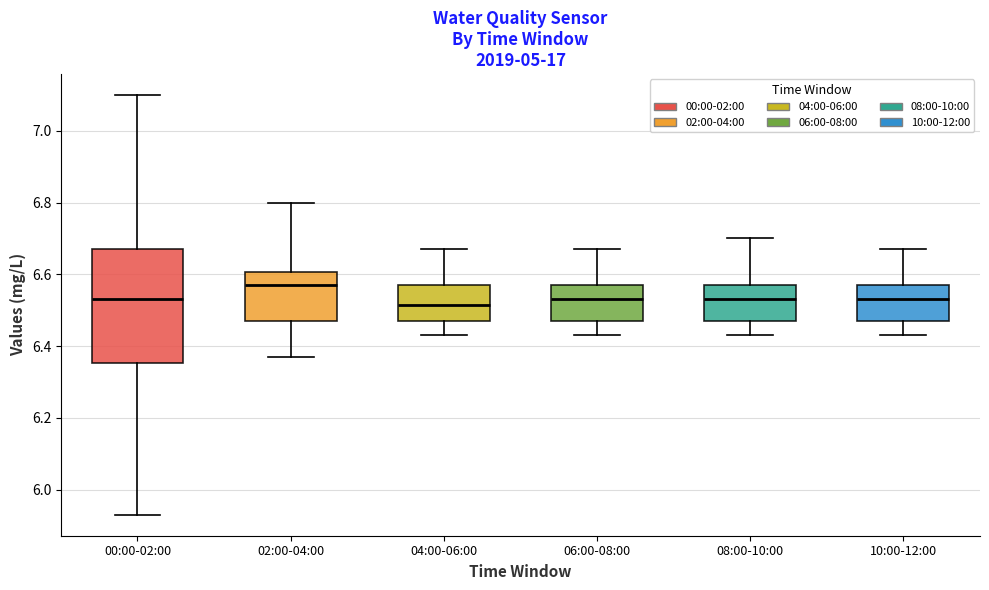

Reading left to right, read every box against the y-axis: the position of its median line, the range the box covers, and the ends of its whiskers. The values are not printed on the chart, so give them approximately, as read against the axis.

00:00-02:00: median 6.54, box 6.36 to 6.68, whiskers 5.94 to 7.10
02:00-04:00: median 6.58, box 6.48 to 6.60, whiskers 6.38 to 6.80
04:00-06:00: median 6.52, box 6.48 to 6.58, whiskers 6.44 to 6.68
06:00-08:00: median 6.54, box 6.48 to 6.58, whiskers 6.44 to 6.68
08:00-10:00: median 6.54, box 6.48 to 6.58, whiskers 6.44 to 6.70
10:00-12:00: median 6.54, box 6.48 to 6.58, whiskers 6.44 to 6.68